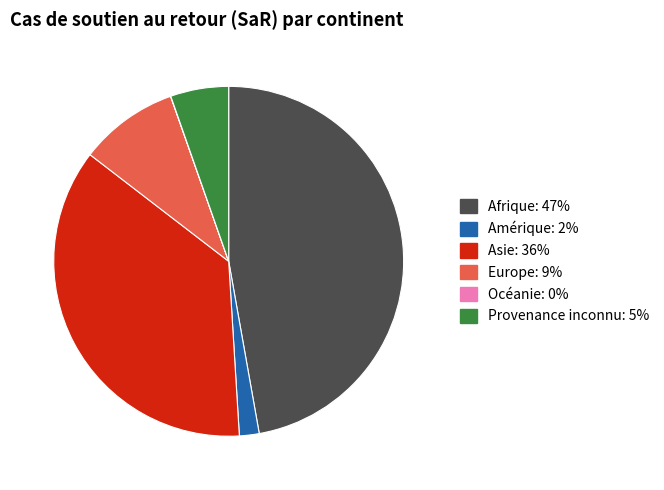

Is Asie the majority of the pie?

No